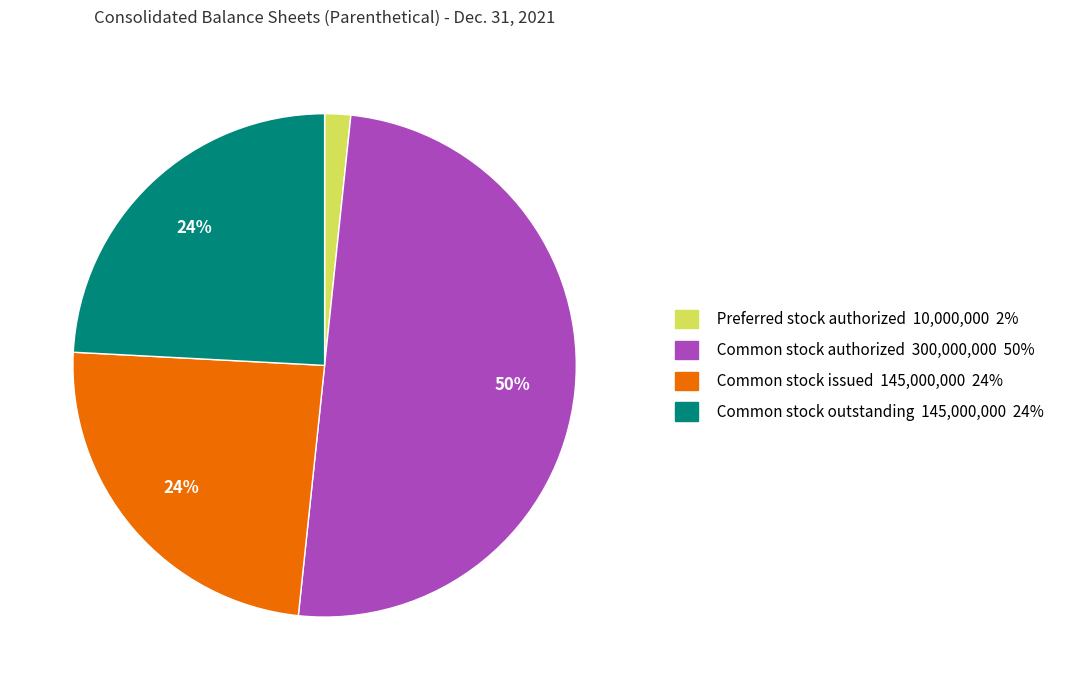

To the nearest percent, what is the average slice percentage?

25%